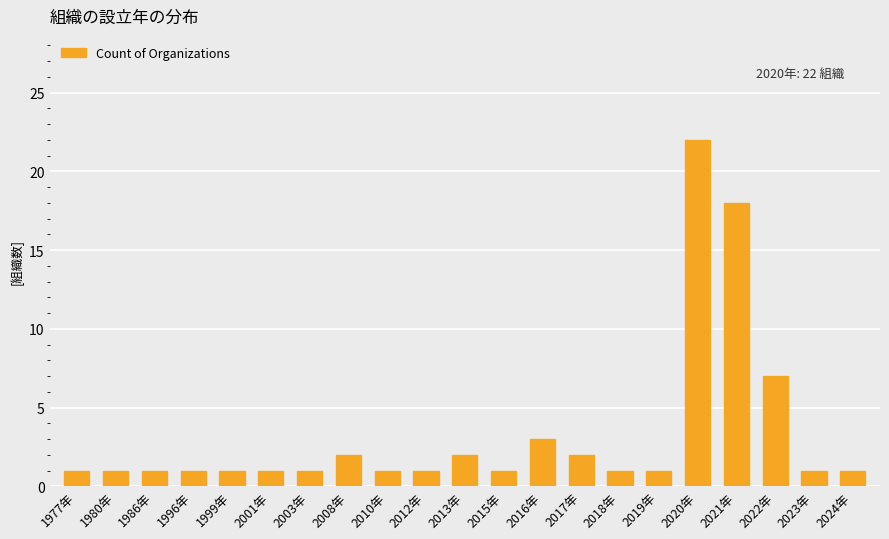

Are the bars horizontal?

No